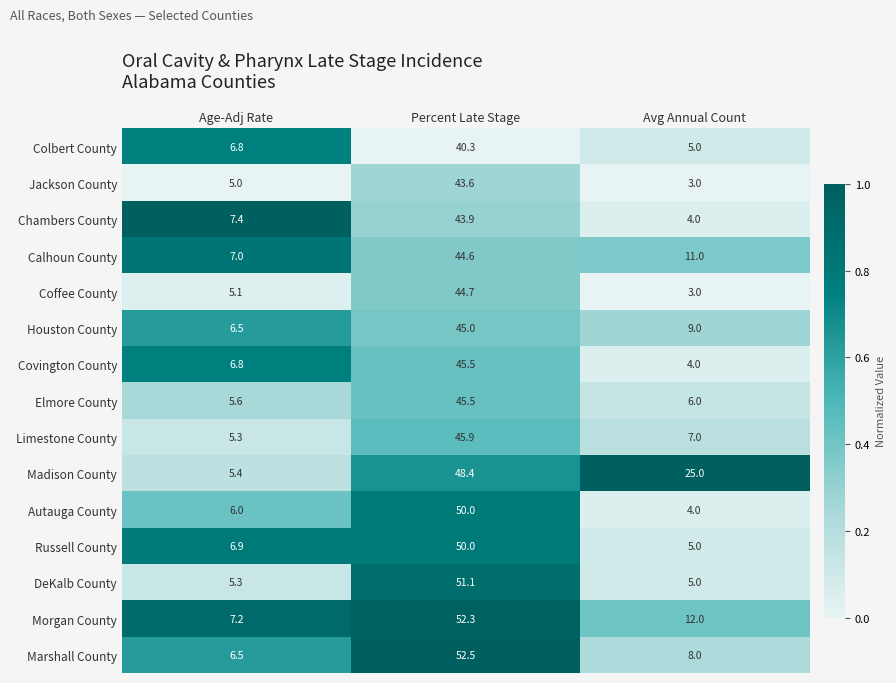

At which label is Limestone County closest to 25?

Avg Annual Count